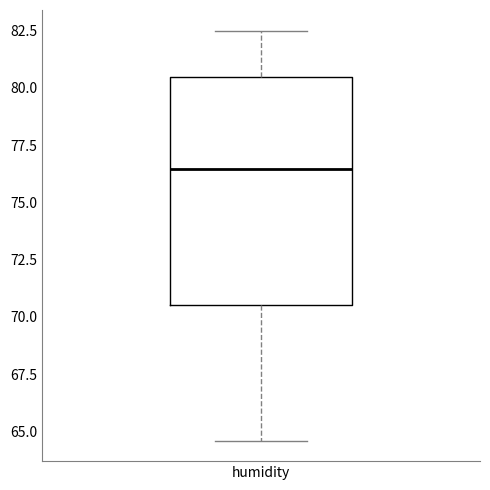

Transcribe this box plot: give where the median line is, the range the box spans, and where the two whiskers end, as read against the y-axis. The values are not printed on the chart, so give them approximately, as read against the axis.

median 76.5, box 70.5 to 80.5, whiskers 64.5 to 82.5